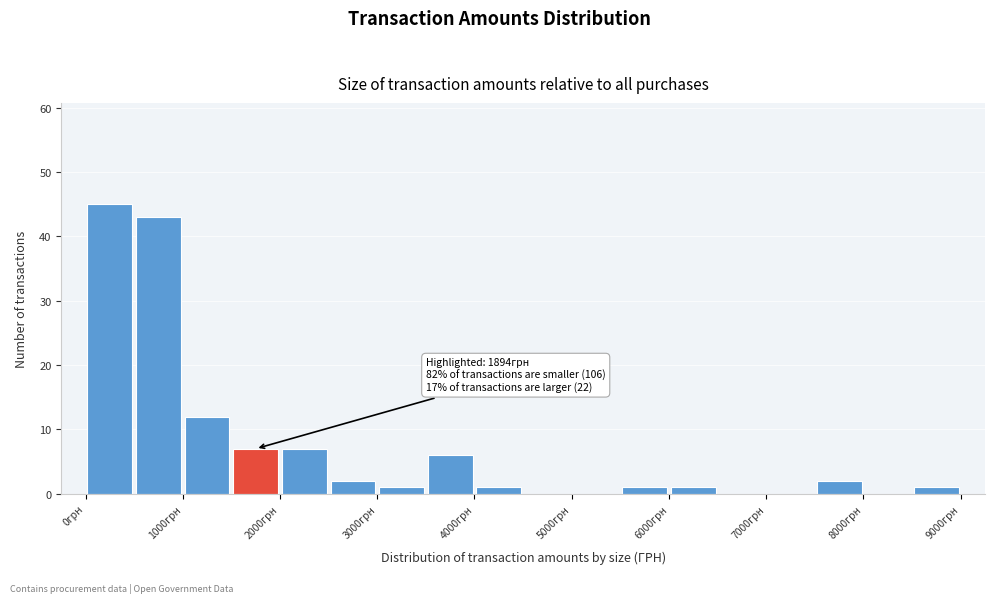

Over which range of the x-axis is the bar tallest?

0 to 500